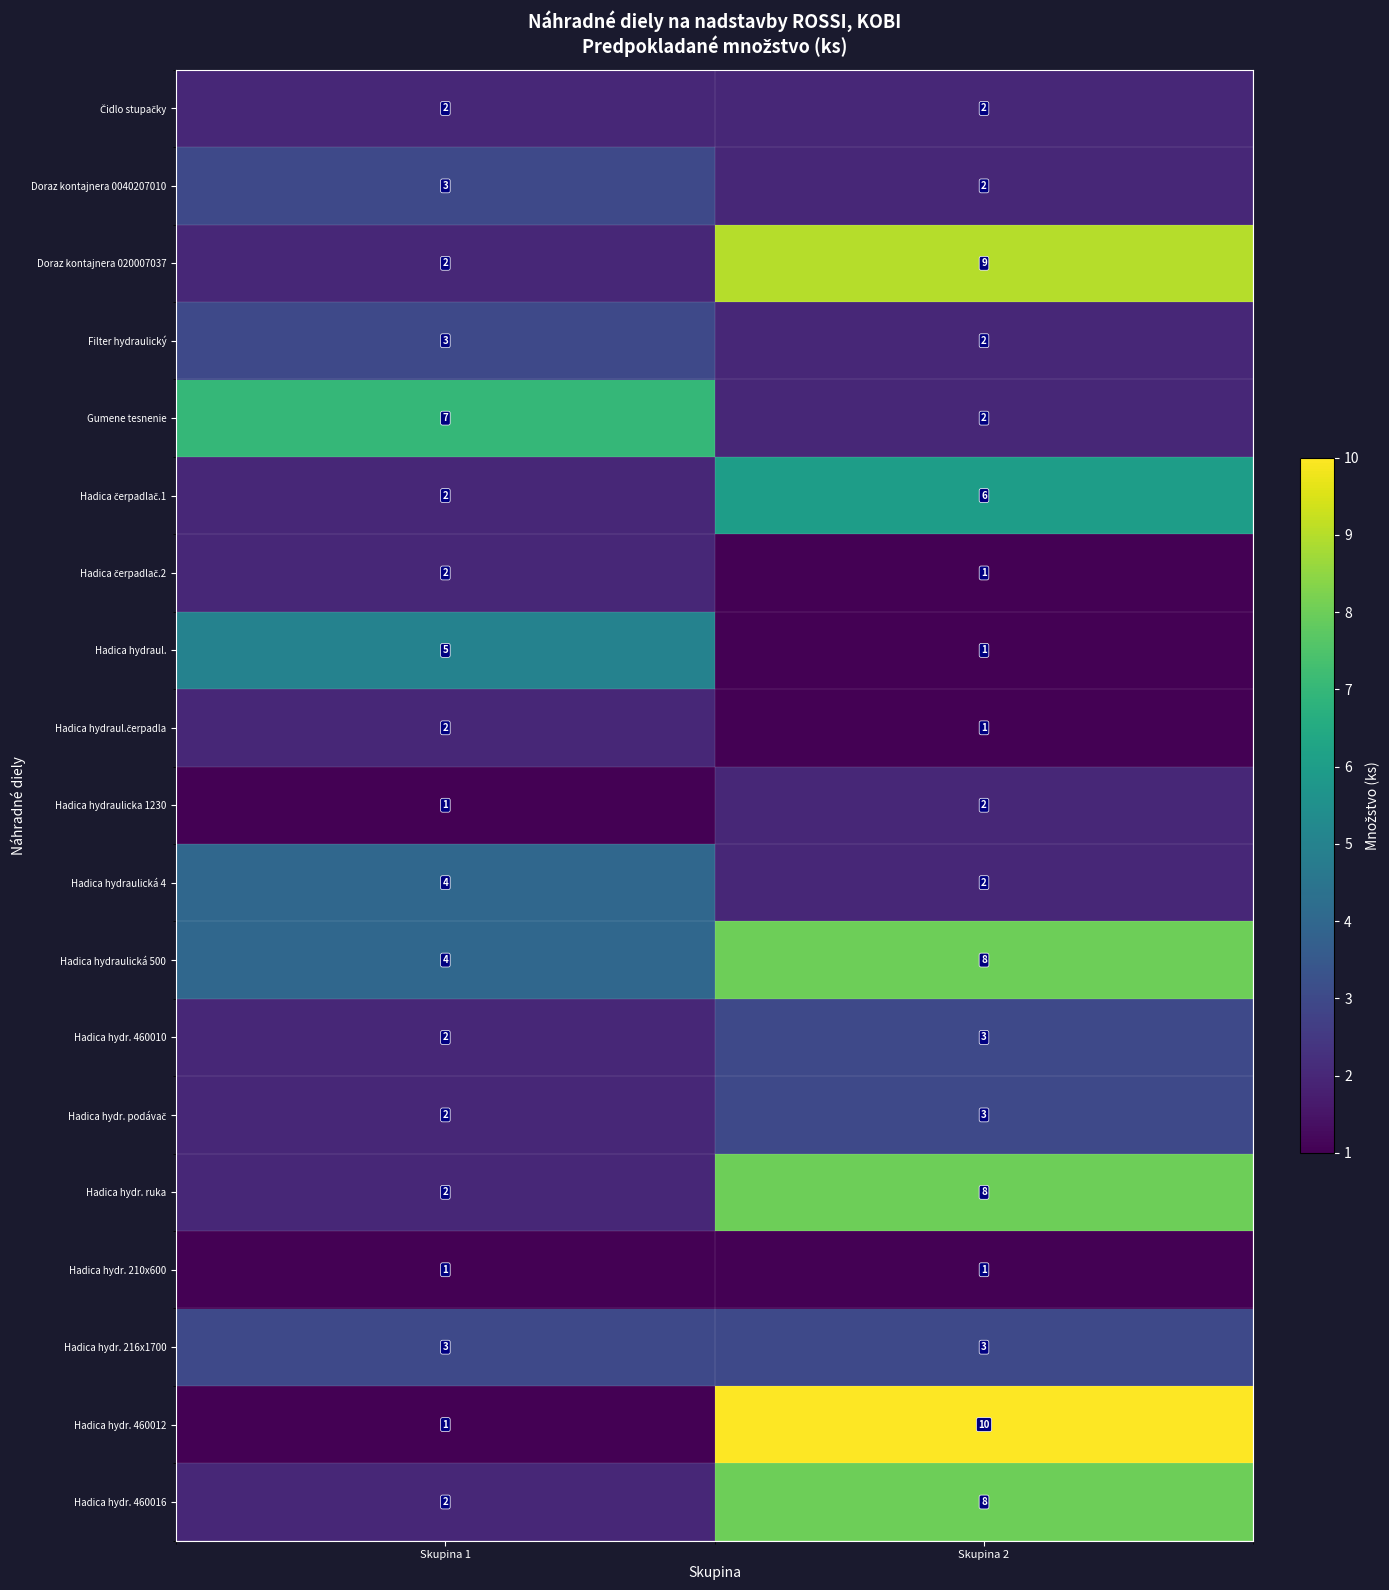

Where is Hadica hydr. 460010 nearest to the value 2?

Skupina 1